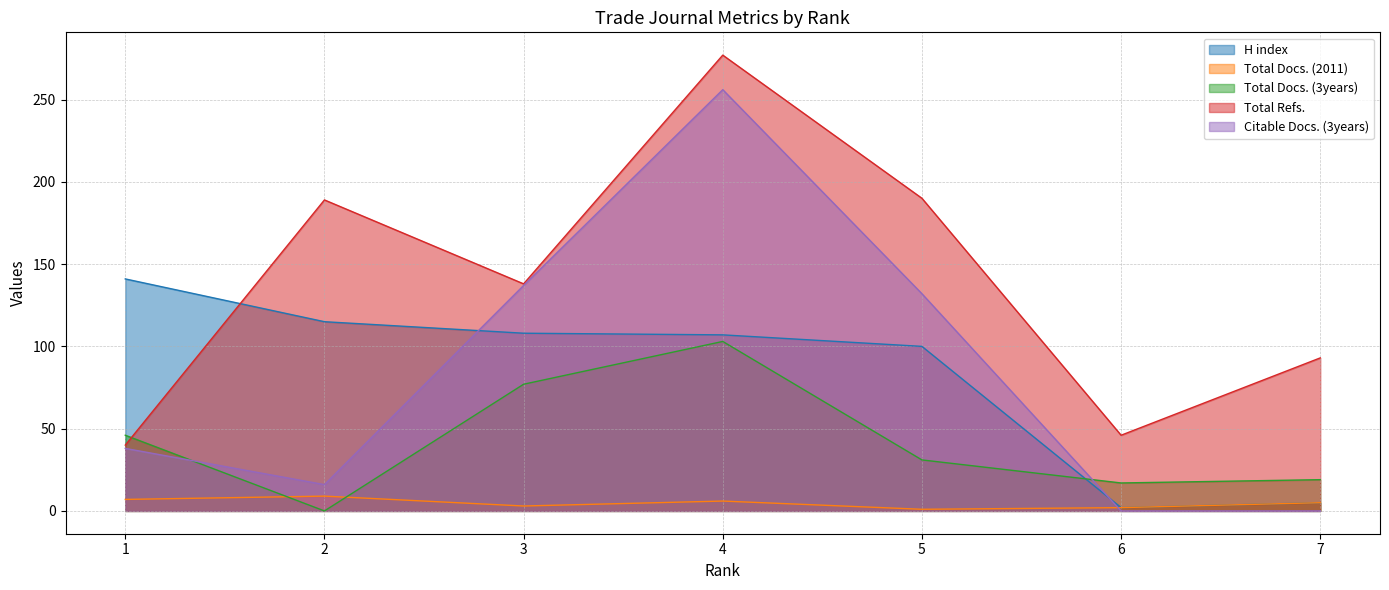

What are all the series names shown in the legend?

H index, Total Docs. (2011), Total Docs. (3years), Total Refs., Citable Docs. (3years)